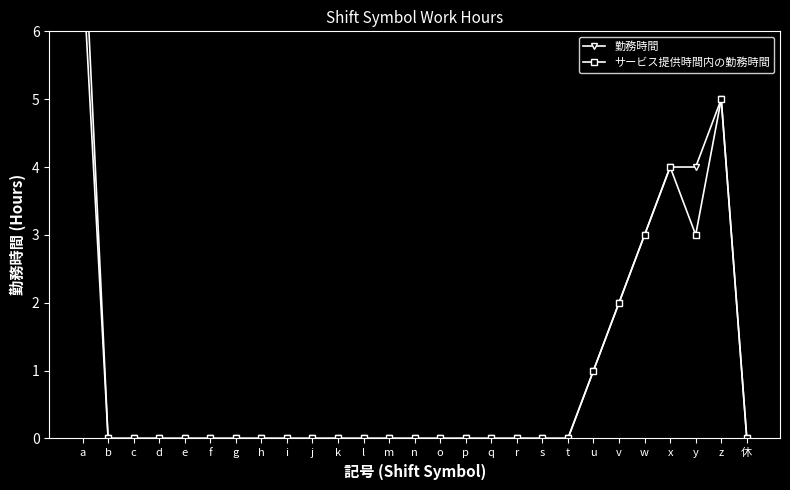

How many values in the サービス提供時間内の勤務時間 series exceed 0?

7